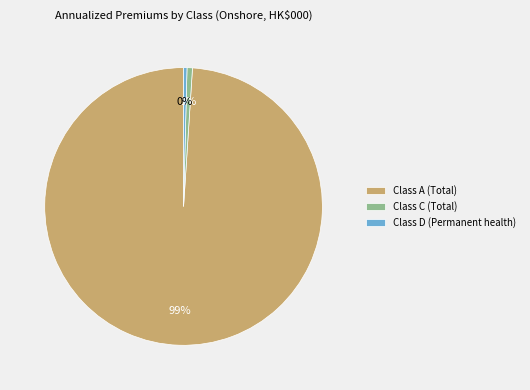

To the nearest percent, what is the average slice percentage?

33%